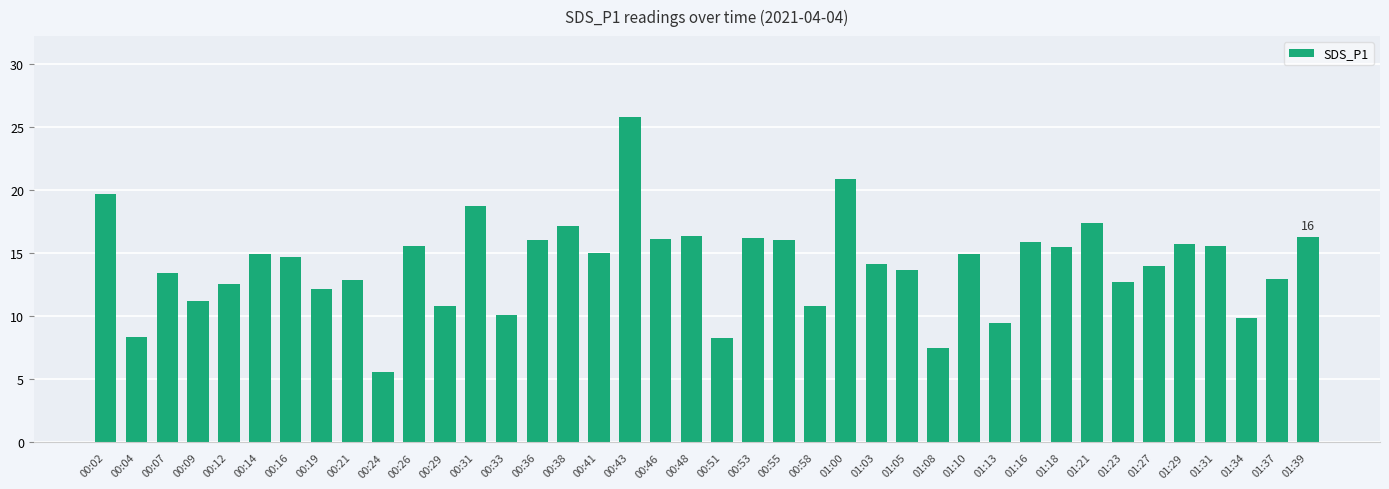

What is the ratio of the value at 00:43 to the value at 01:21?

1.5